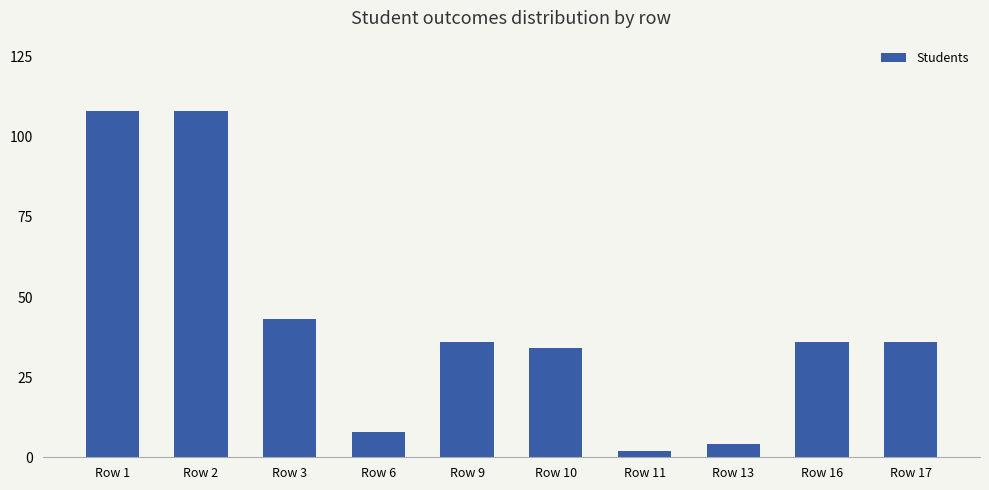

The chart shows a value of 18 at Row 16. True or false?

False